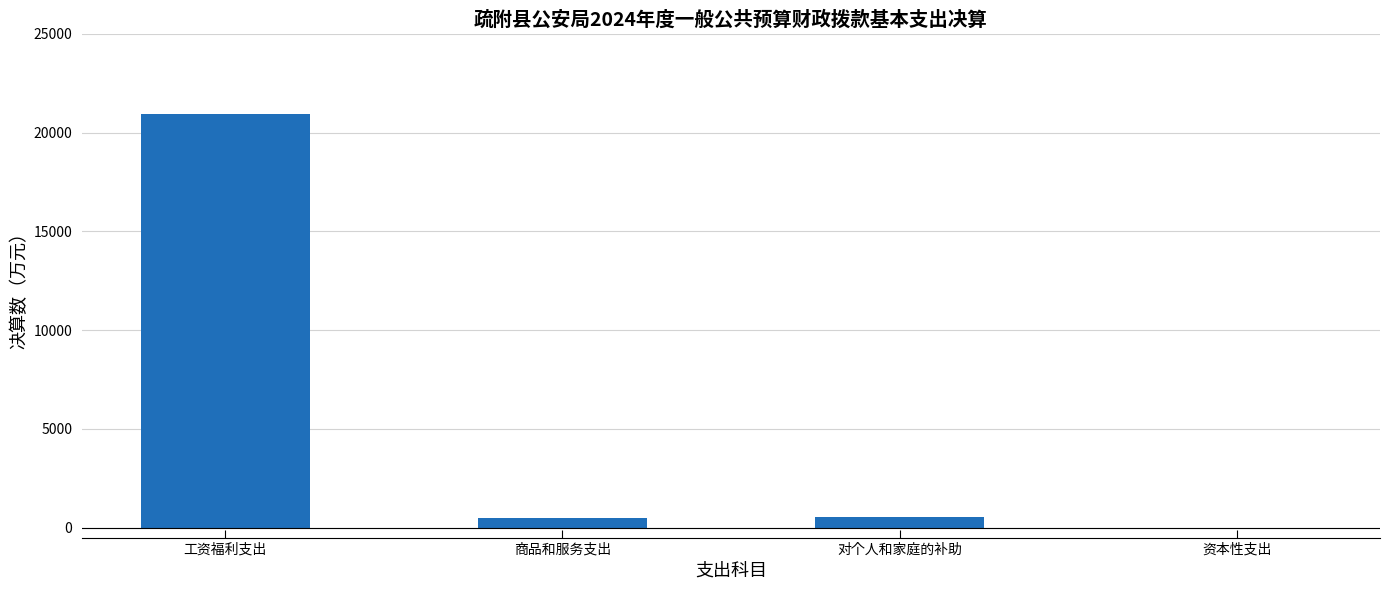

The value at 资本性支出 is 0.0. True or false?

True